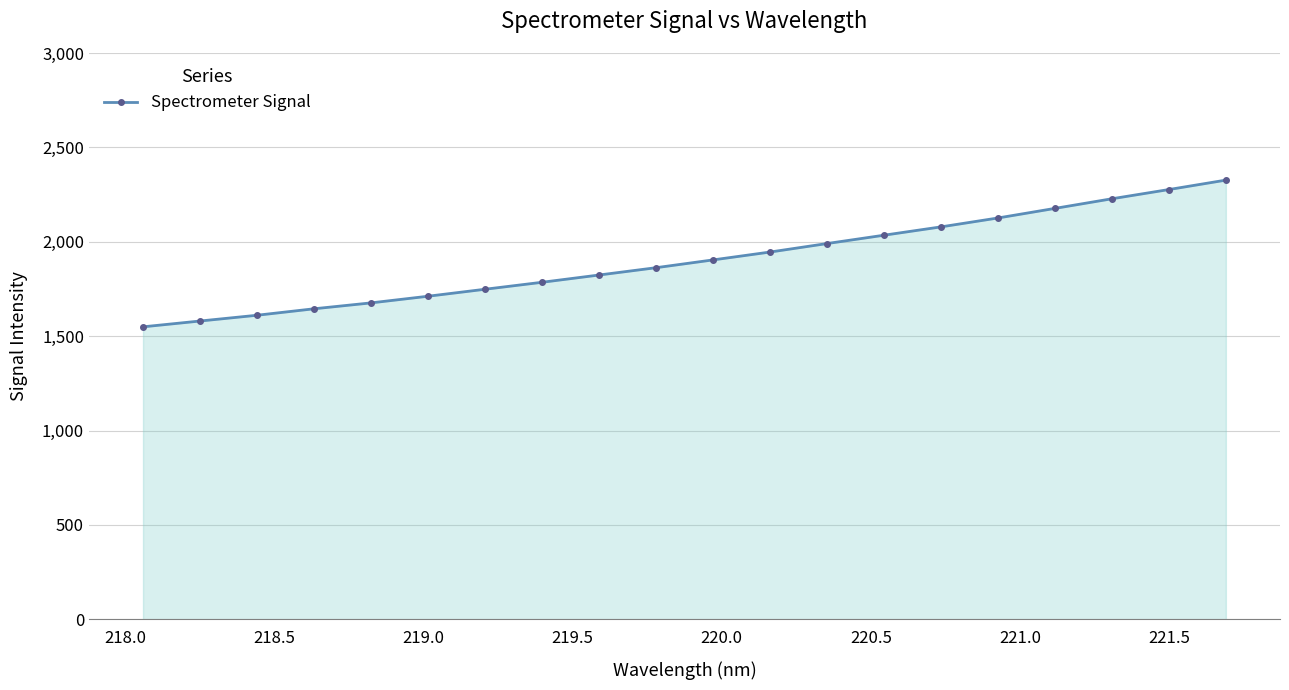

What is the difference between the second highest and minimum values?

727.3